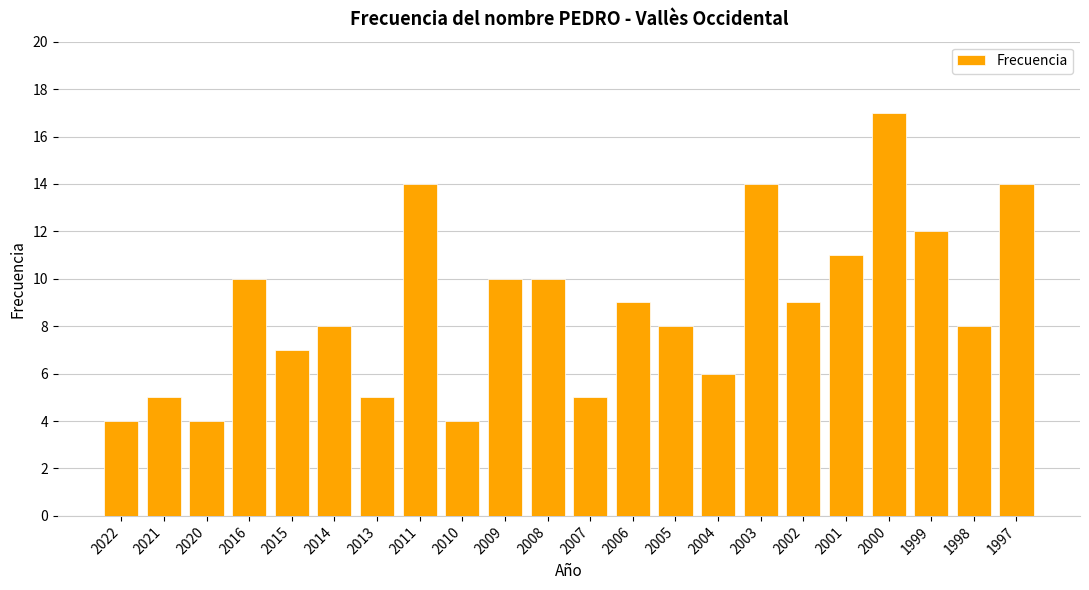

Are the bars horizontal?

No